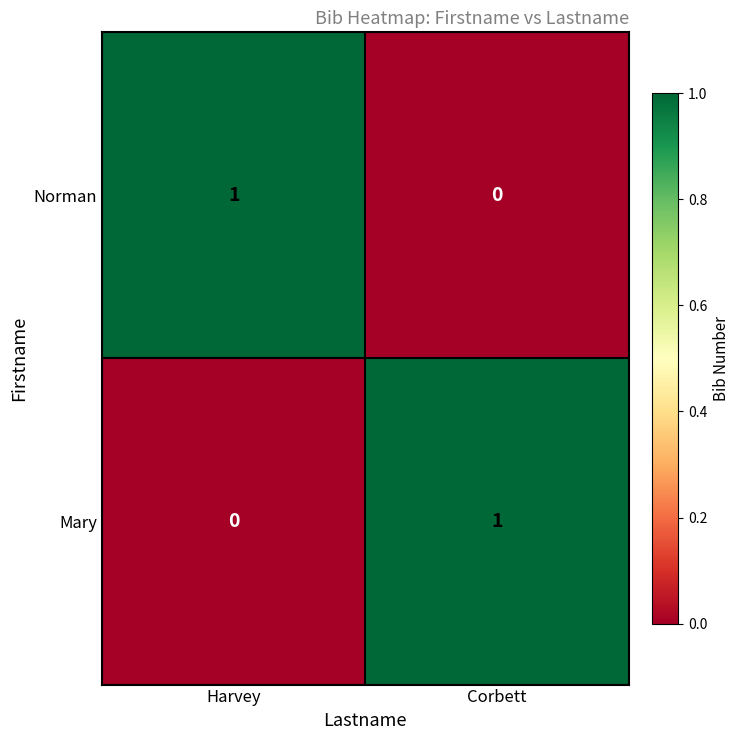

True or false: Norman has a value of 0 at Corbett.

True